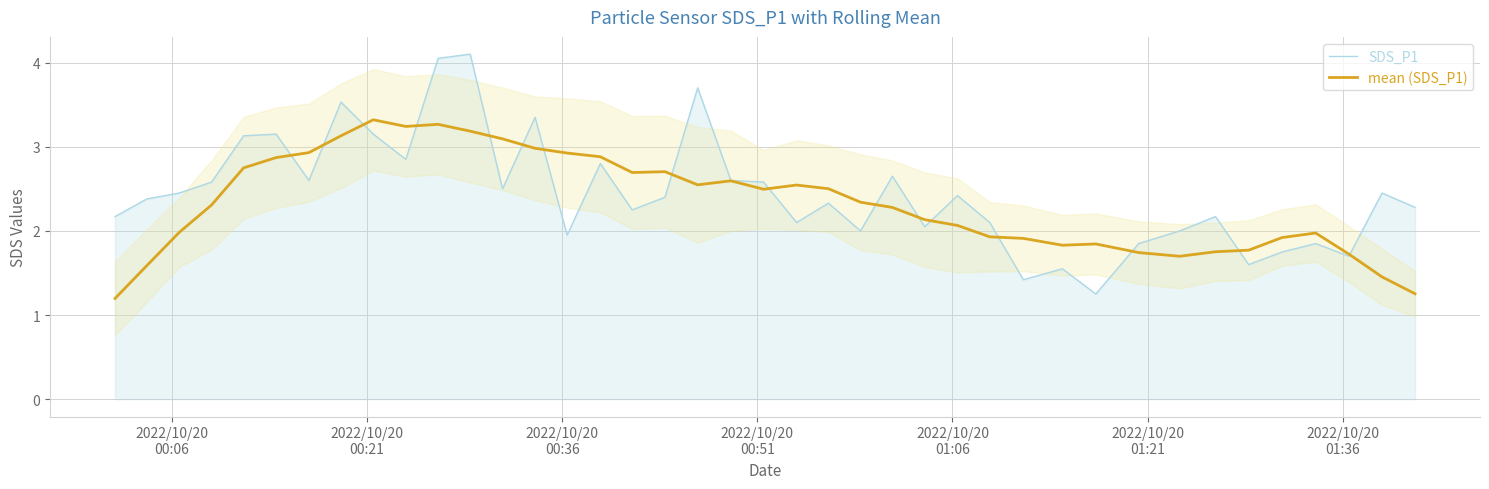

What is the highest value of the mean (SDS_P1) series?

3.3